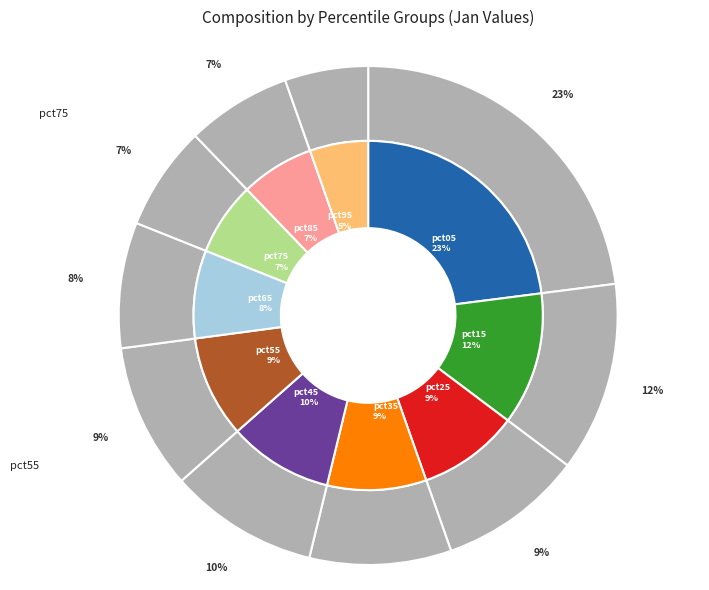

Is pct75 the majority of the pie?

No